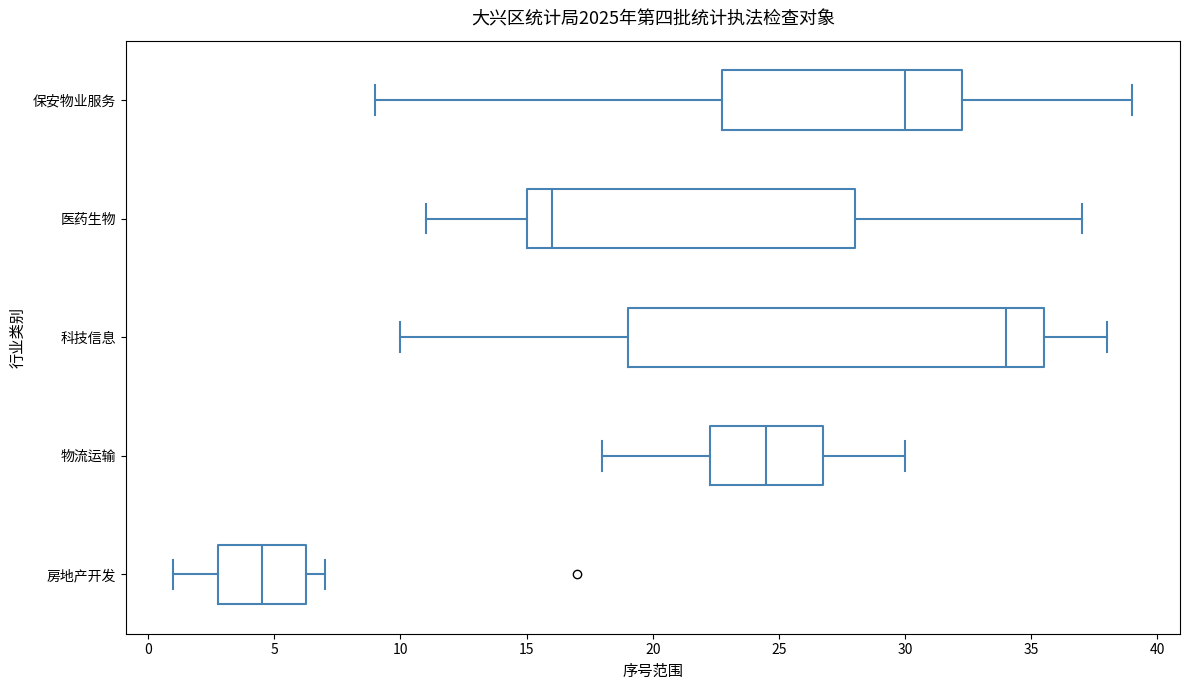

Where is the right edge of the box for 保安物业服务 on the x-axis? The values are not printed on the chart, so give them approximately, as read against the axis.

32.5